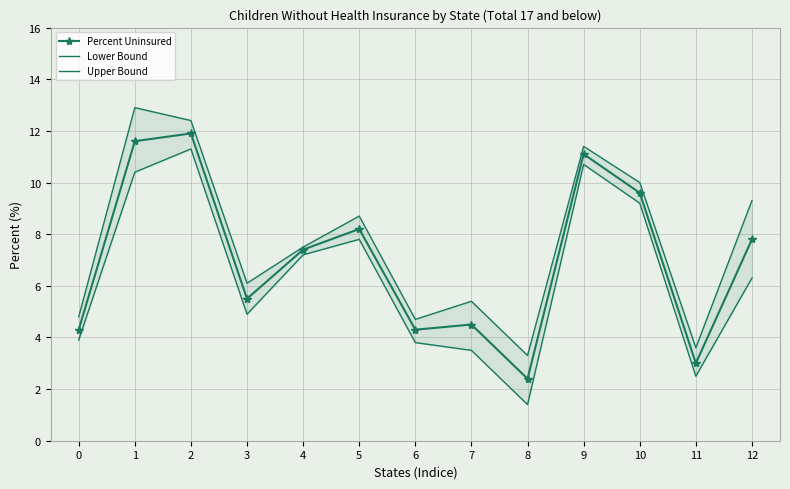

True or false: Percent Uninsured and Lower Bound cross at least once.

False